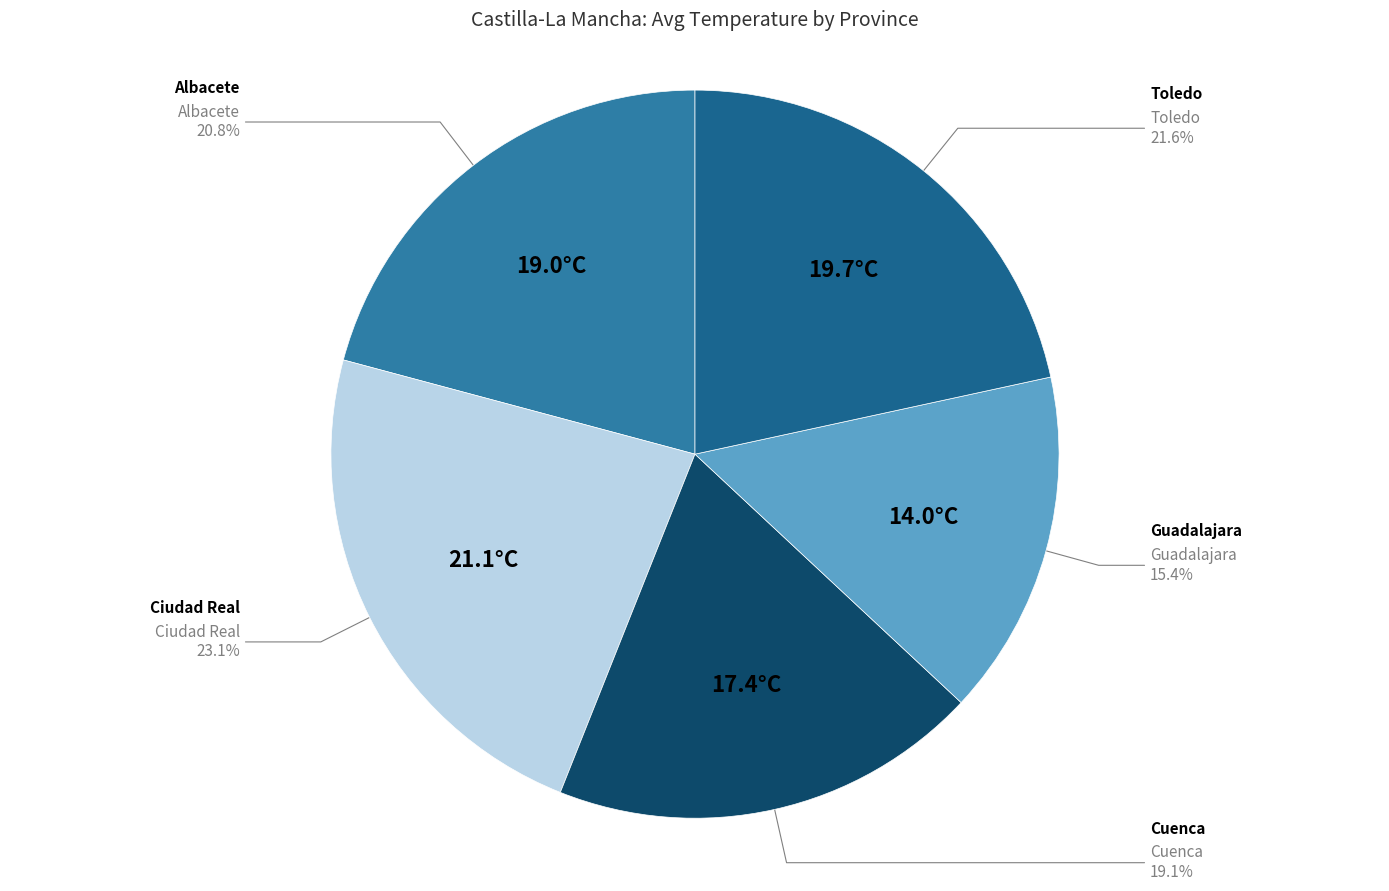

How many slices are in this pie chart?

5